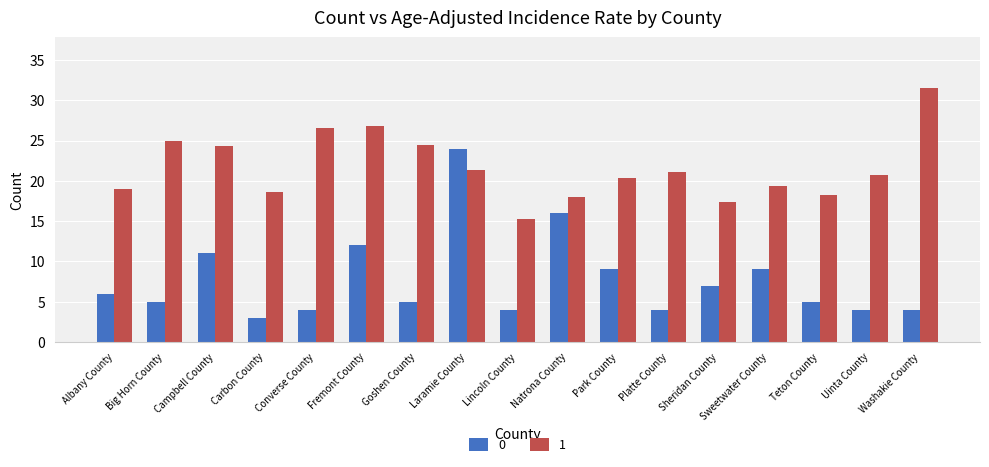

At which category is the sum across all series the highest?

Laramie County